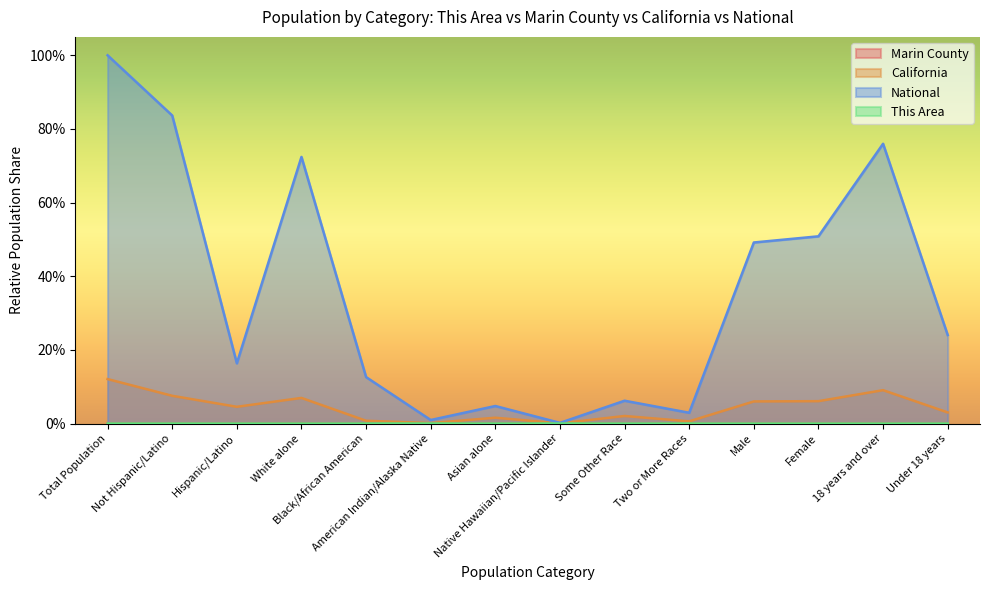

Where is the first local minimum for National?

Hispanic/Latino